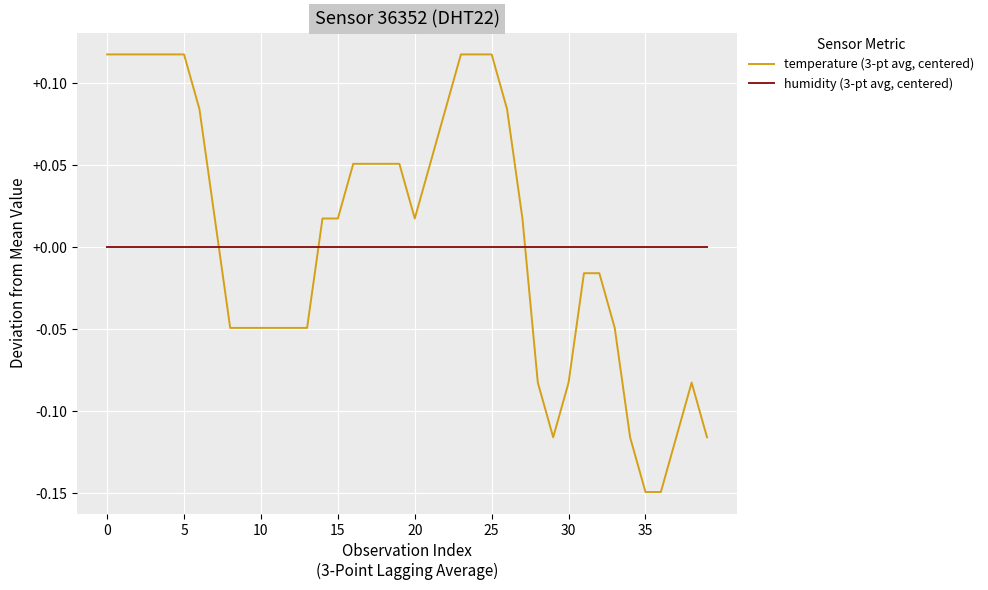

Which series has the largest total across all categories?

temperature (3-pt avg, centered)